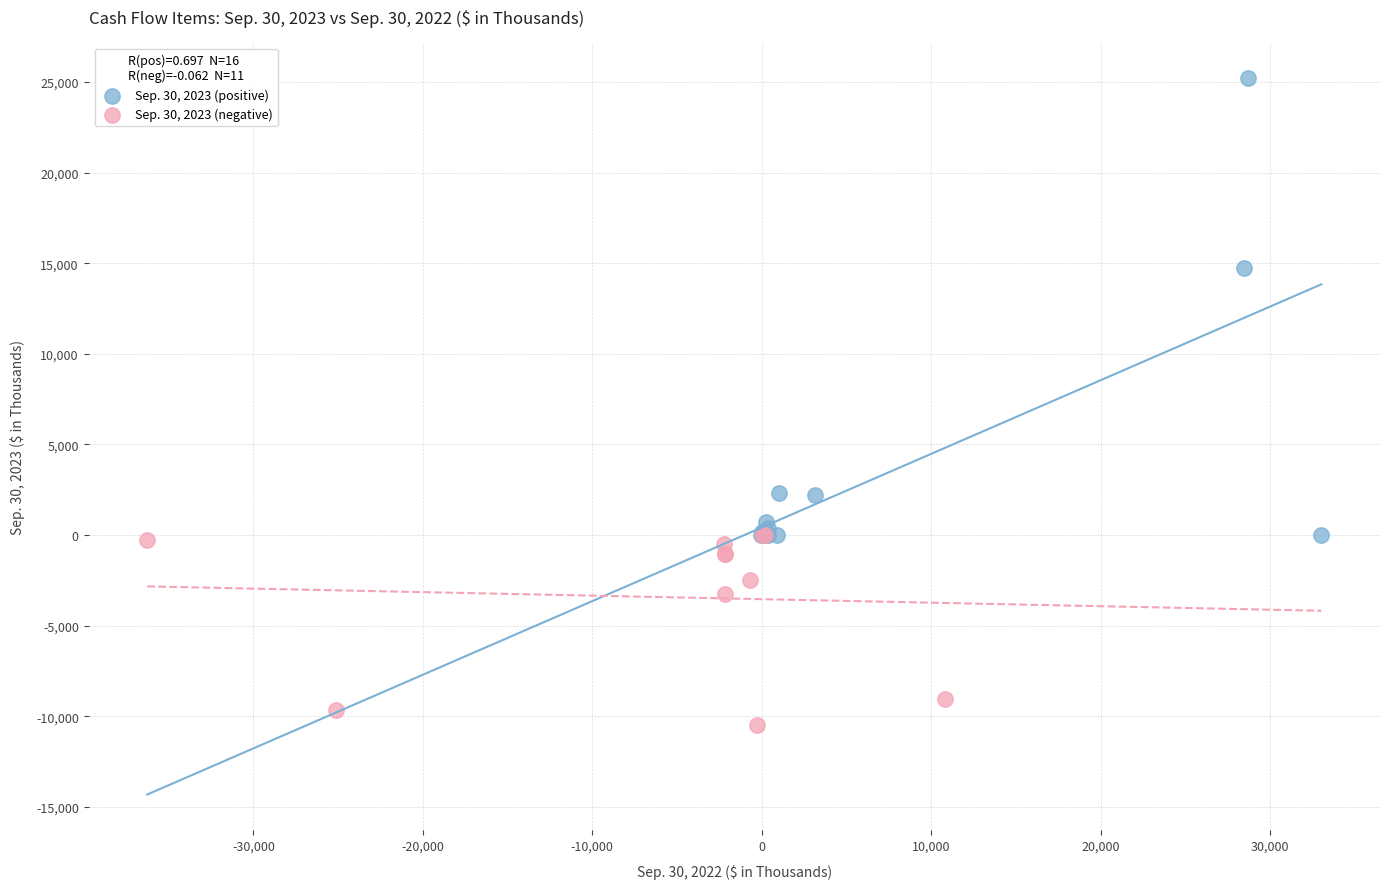

Which series reaches the maximum Y coordinate?

Sep. 30, 2023 (positive)